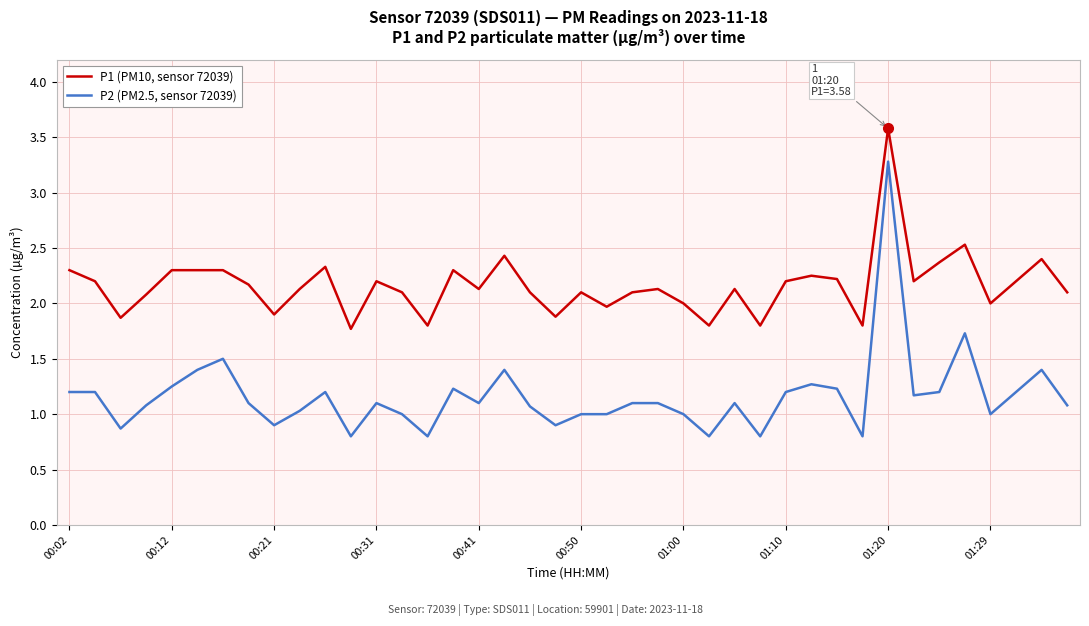

List the series in order of their overall mean, lowest first.

P2 (PM2.5, sensor 72039), P1 (PM10, sensor 72039)